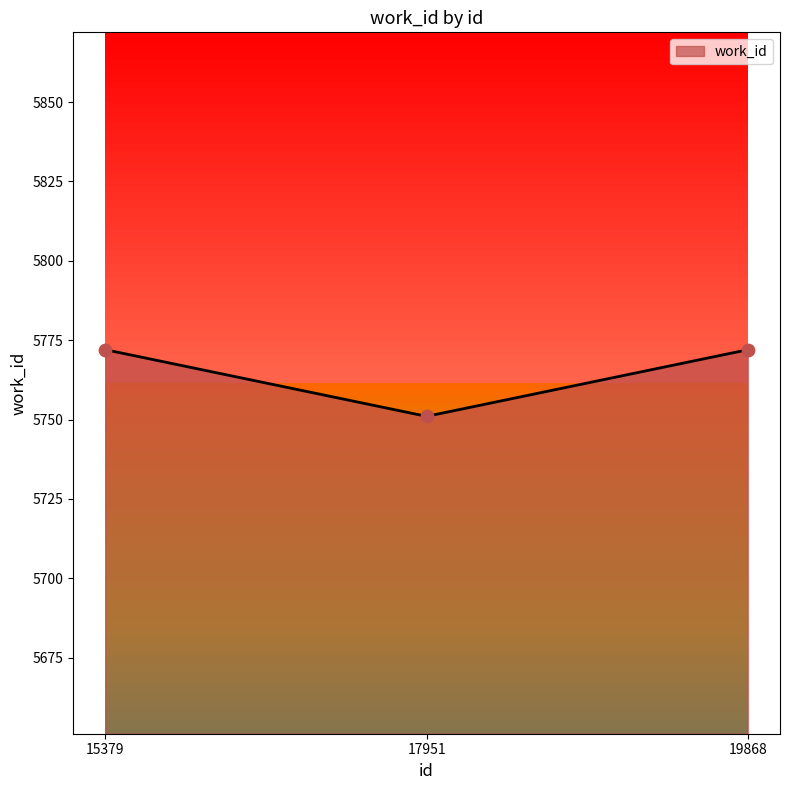

Approximately how many times larger is the value at 17951 compared to 15379?

1.0